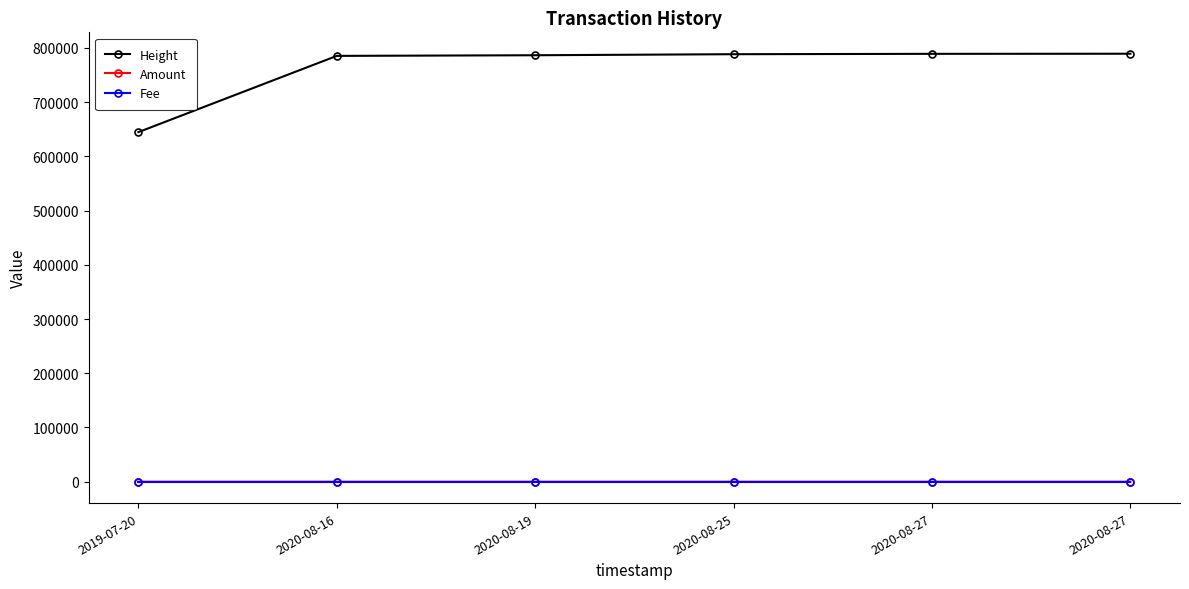

List the labels in order of Height value, smallest first.

2019-07-20, 2020-08-16, 2020-08-19, 2020-08-25, 2020-08-27, 2020-08-27